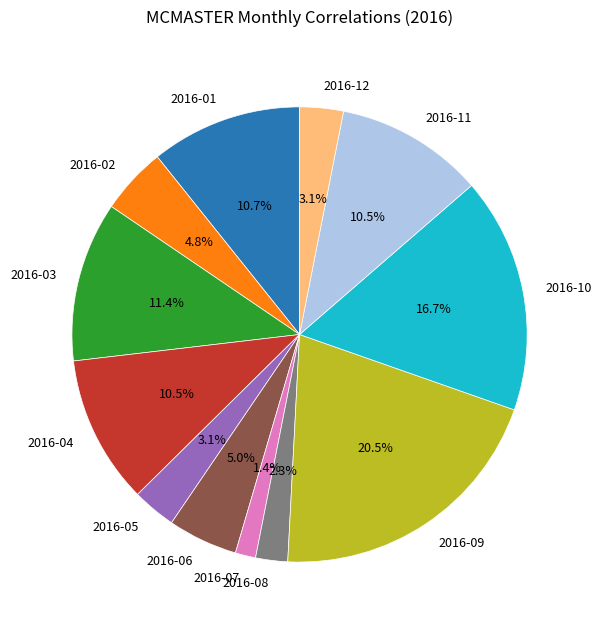

What is the largest slice in the pie chart?

2016-09